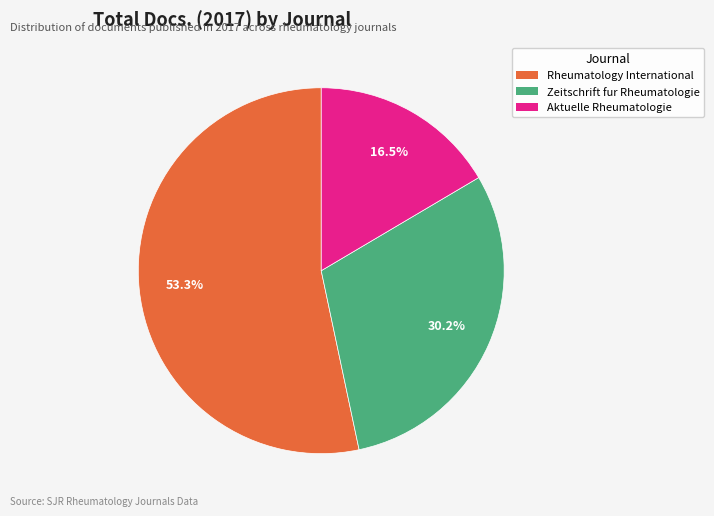

How many segments does this pie chart have?

3